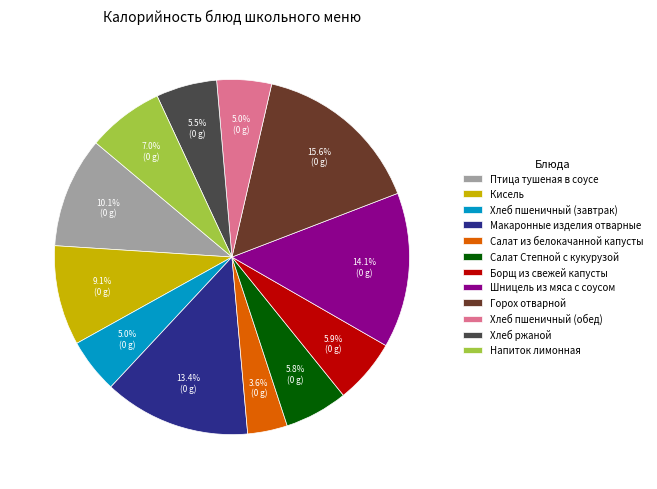

The Хлеб пшеничный (завтрак) slice represents 14% of the pie. True or false?

False